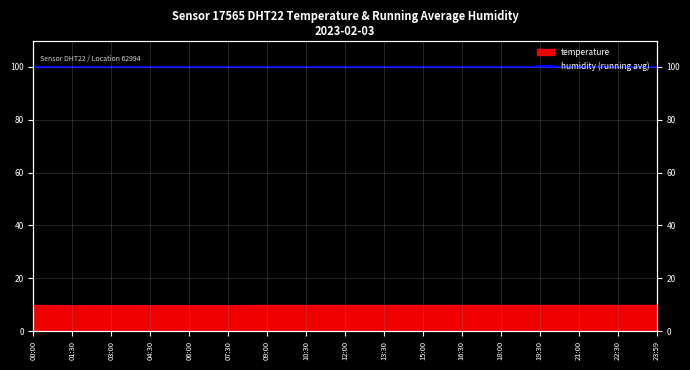

Reading right to left, list all the values displayed in this chart.

9.8	9.8	9.8	9.8	9.8	9.8	9.8	9.8	9.8	9.8	9.8	9.7	9.7	9.7	9.7	9.7	9.8